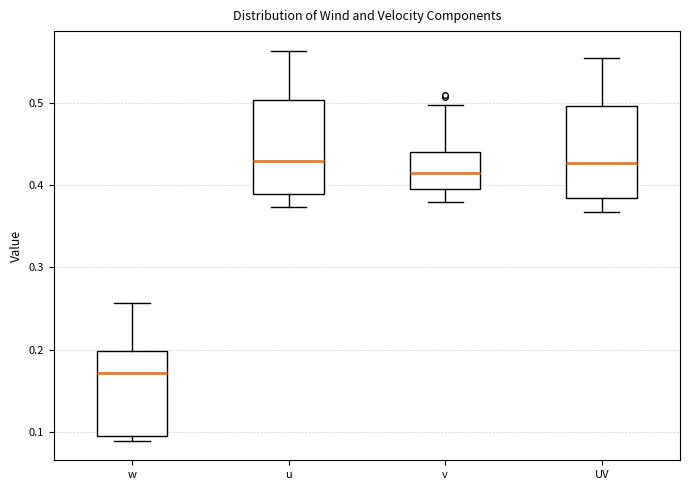

Reading left to right, transcribe this box plot: for each box, give where its median line is, the range the box spans, and where its two whiskers end, as read against the y-axis. The values are not printed on the chart, so give them approximately, as read against the axis.

w: median 0.17, box 0.09 to 0.20, whiskers 0.09 (just below the box's lower edge) to 0.26
u: median 0.43, box 0.39 to 0.50, whiskers 0.37 to 0.56
v: median 0.42, box 0.40 to 0.44, whiskers 0.38 to 0.50
UV: median 0.43, box 0.38 to 0.50, whiskers 0.37 to 0.56